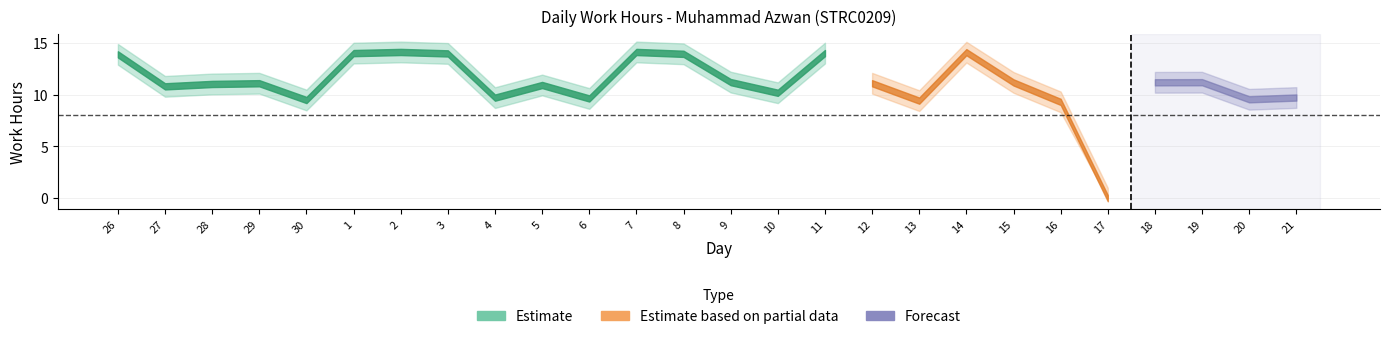

True or false: Upper Band and Lower Band cross at least once.

False